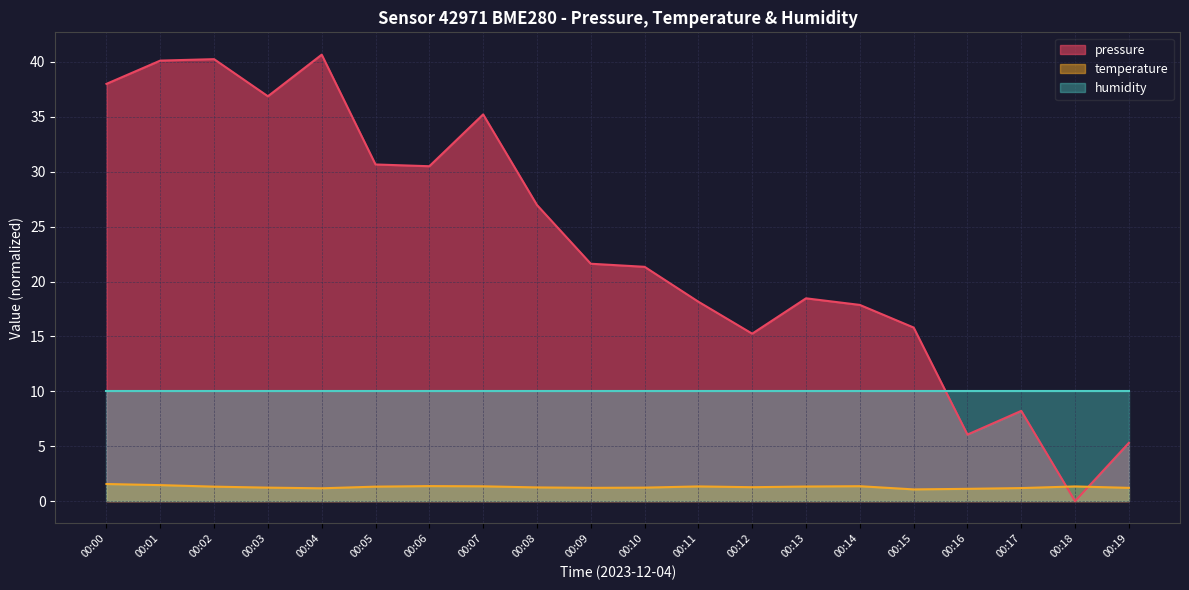

In temperature, how many points are higher than both neighbors (excluding endpoints)?

4